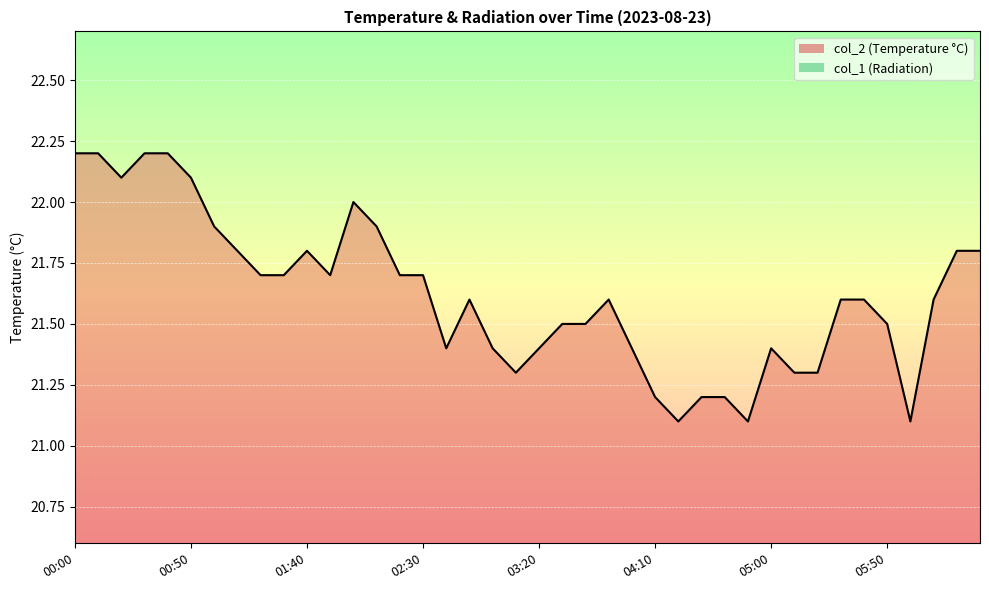

What is the sum of all col_2 line values?

864.8